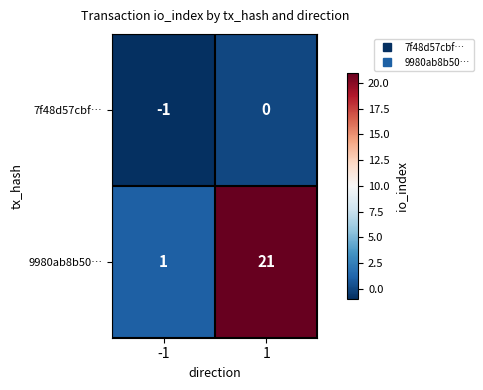

What is the sum of all 9980ab8b50… values?

22